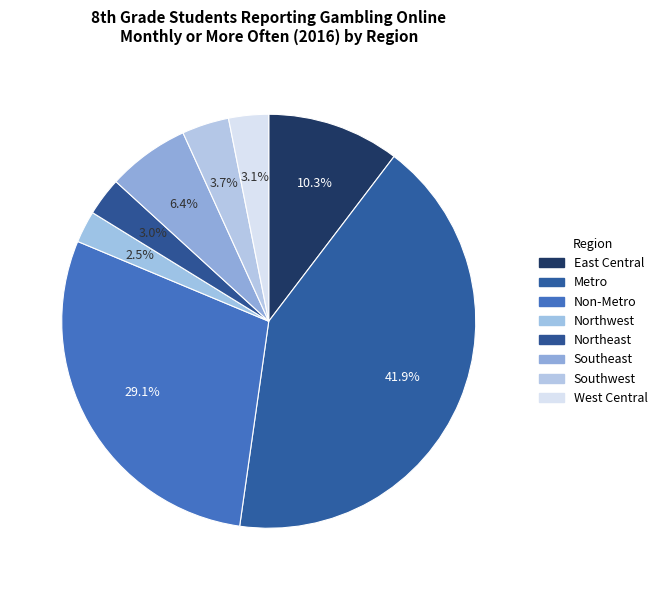

To the nearest percent, what is the combined percentage of Non-Metro and Southeast?

35%